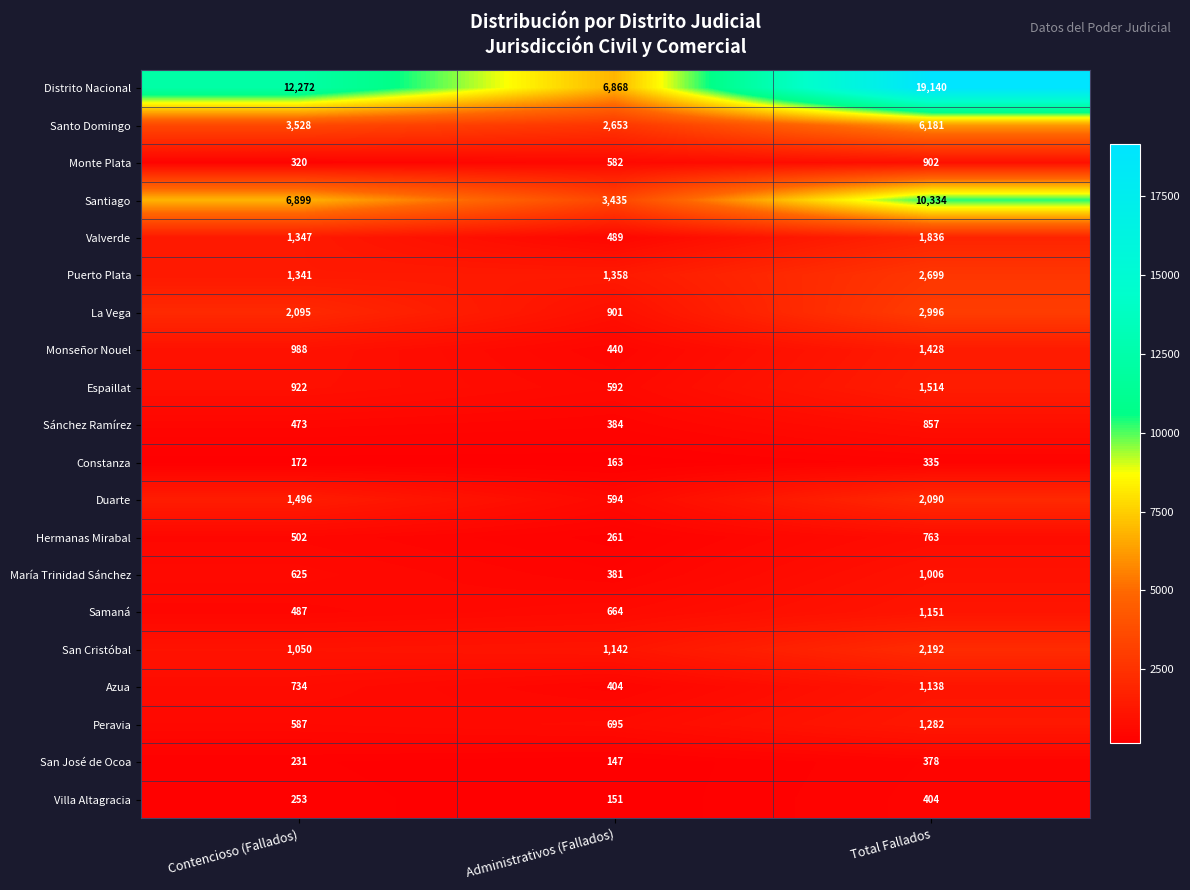

At which category is the sum across all series the highest?

Total Fallados